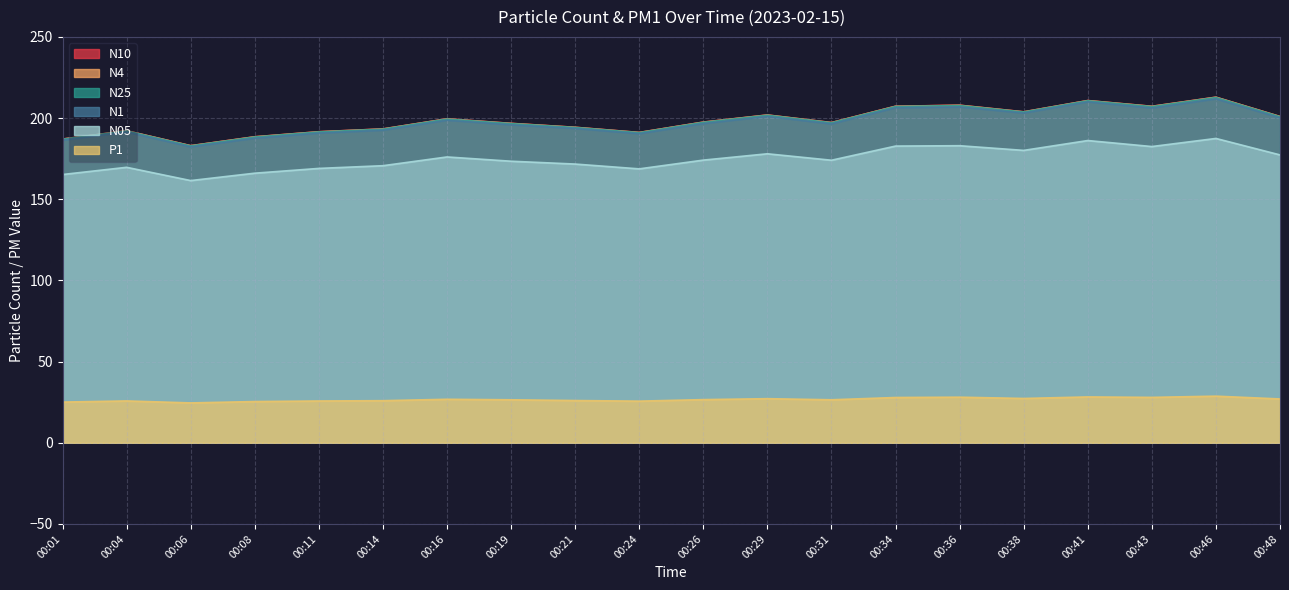

What is the highest value of the N4 series?

212.8